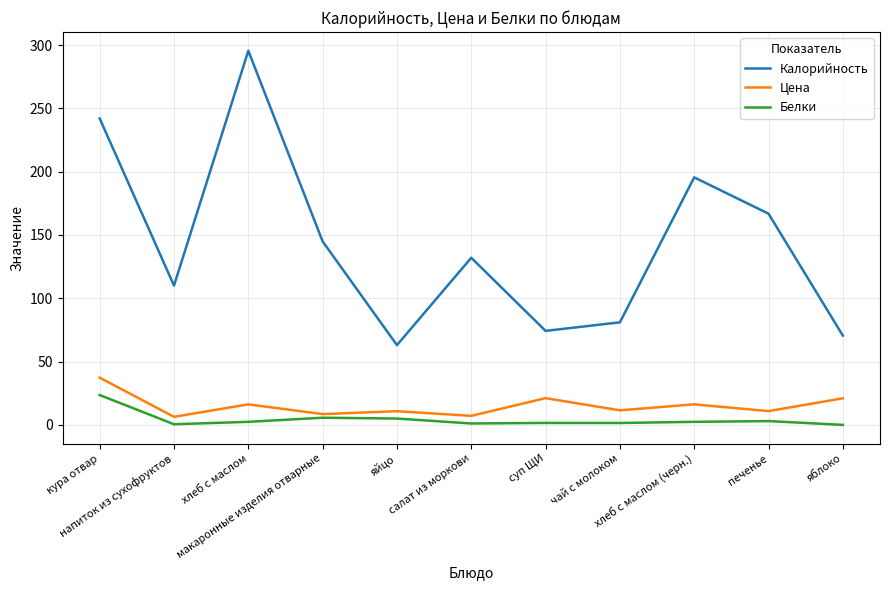

True or false: Калорийность has a value of 166.8 at печенье.

True